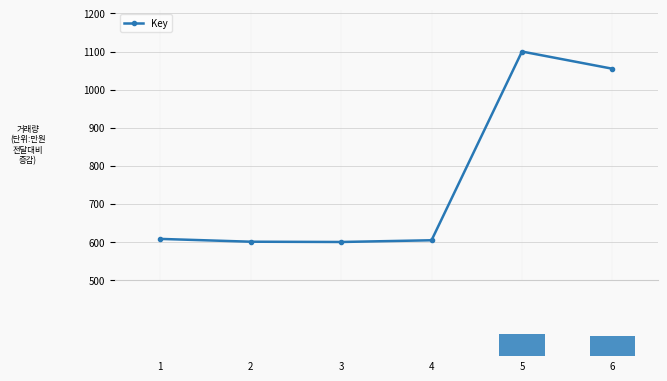

Rank the categories by Key value from lowest to highest.

3, 2, 4, 1, 6, 5